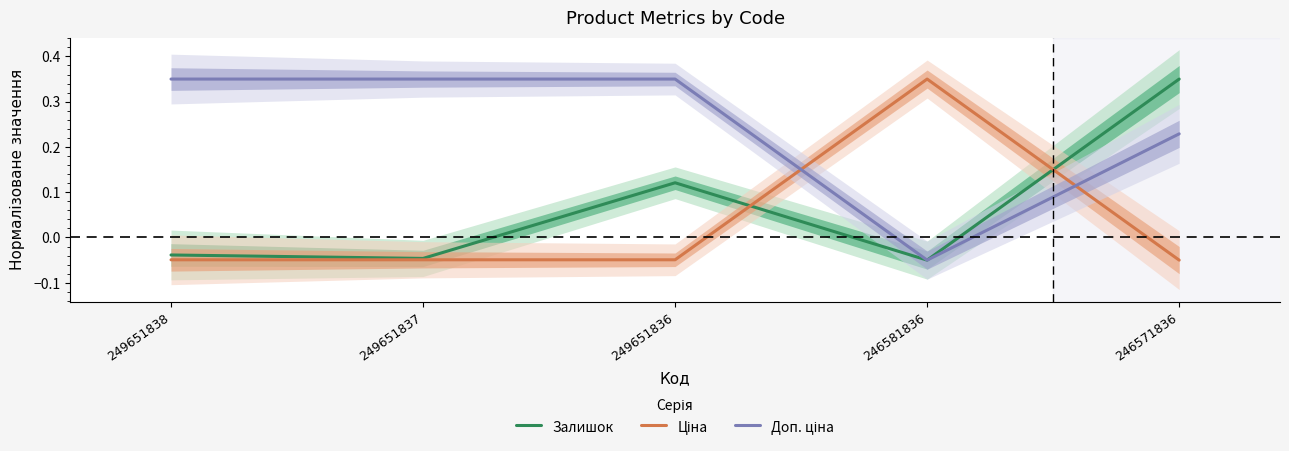

Is the value of Доп. ціна at 246581836 greater than the value of Ціна at 249651837?

No